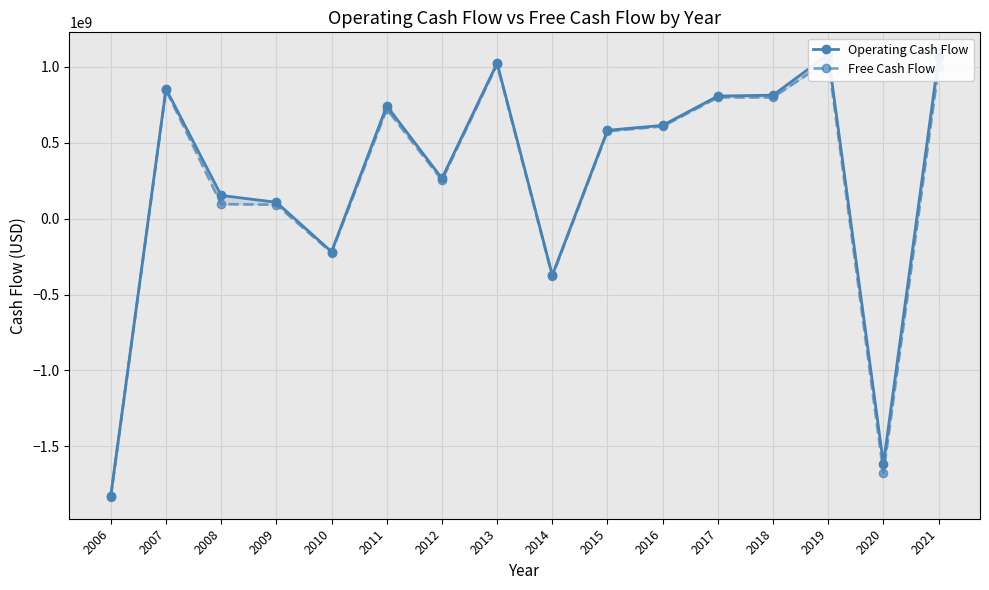

True or false: Operating Cash Flow and Free Cash Flow cross at least once.

False